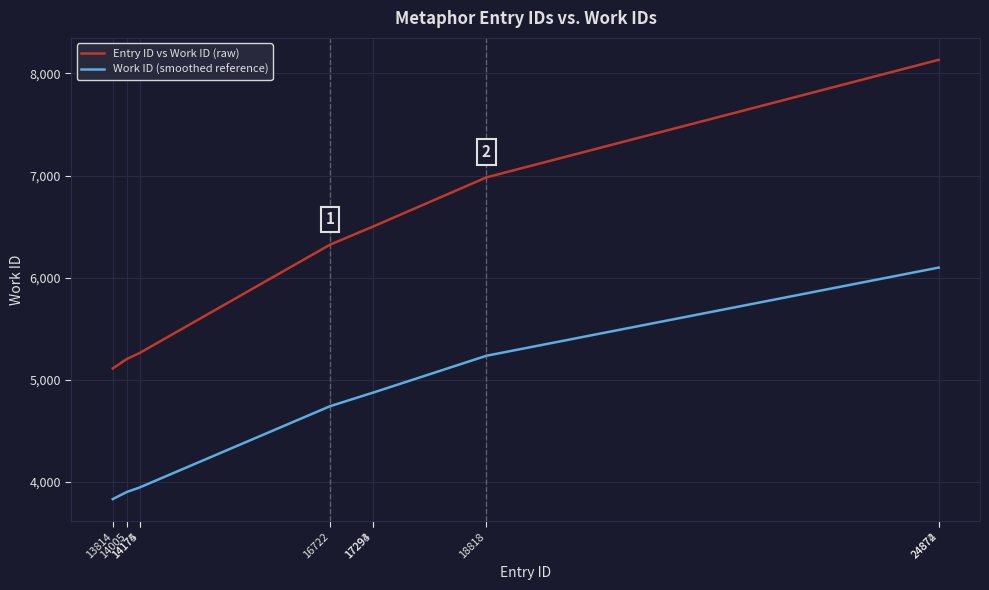

Is it true that Work ID (smoothed reference) equals 3834.0 at 13814?

True